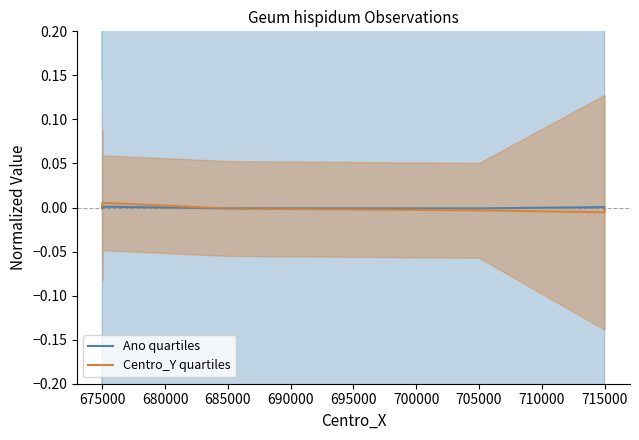

Reading right to left, what are all the values shown in this chart?

Ano: 715000=0.0	715000=0.0	715000=0.0	715000=0.0	705000=-0.0	685000=-0.0	675000=0.0	675000=-0.0	675000=0.0	675000=0.0
Centro_Y: 715000=-0.0	715000=-0.0	715000=-0.0	715000=-0.0	705000=-0.0	685000=-0.0	675000=0.0	675000=0.0	675000=0.0	675000=0.0